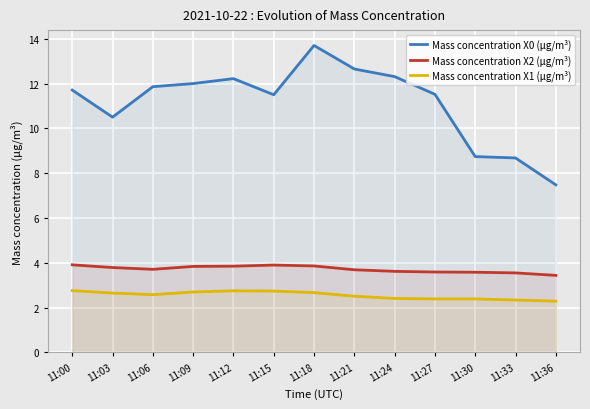

Reading left to right, transcribe all the data shown in this chart.

Mass concentration X0 (μg/m³): 11.7	10.5	11.9	12.0	12.2	11.5	13.7	12.7	12.3	11.5	8.7	8.7	7.5
Mass concentration X2 (μg/m³): 3.9	3.8	3.7	3.8	3.9	3.9	3.9	3.7	3.6	3.6	3.6	3.5	3.4
Mass concentration X1 (μg/m³): 2.8	2.6	2.6	2.7	2.8	2.7	2.7	2.5	2.4	2.4	2.4	2.3	2.3